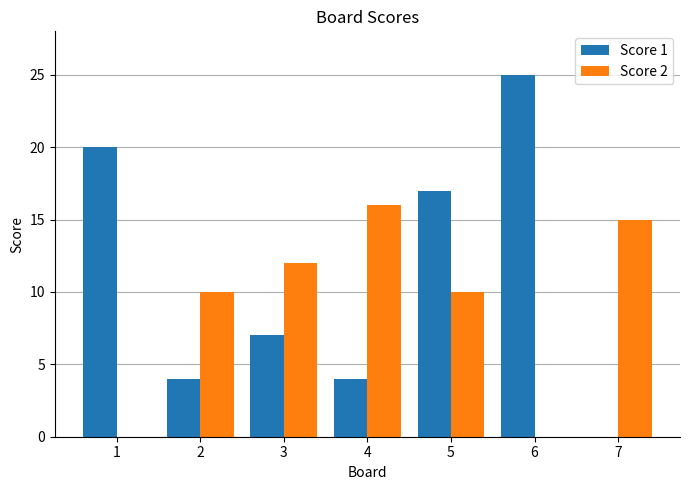

Which series has the largest total across all categories?

Score 1